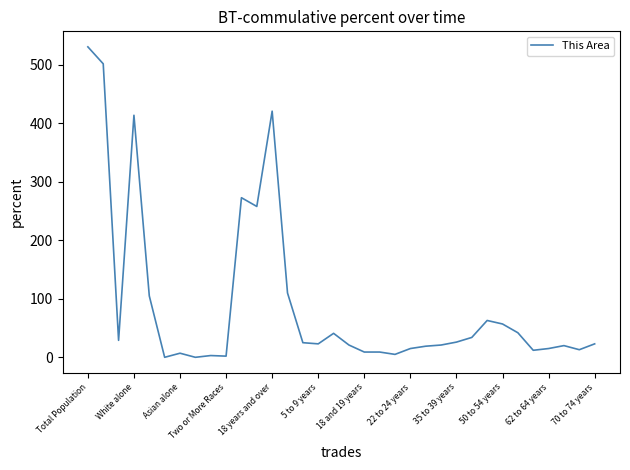

At which category does the chart reach its peak across all series?

Total Population